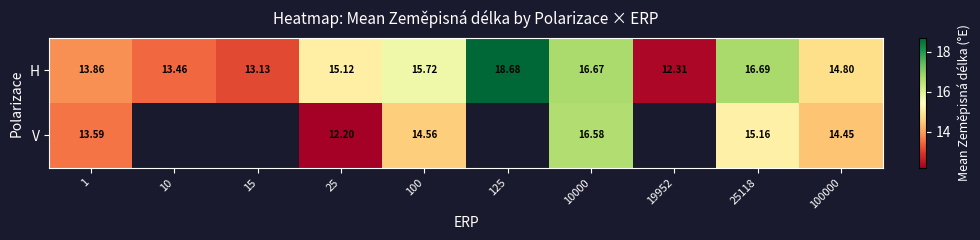

How many values in the H series exceed 15?

5